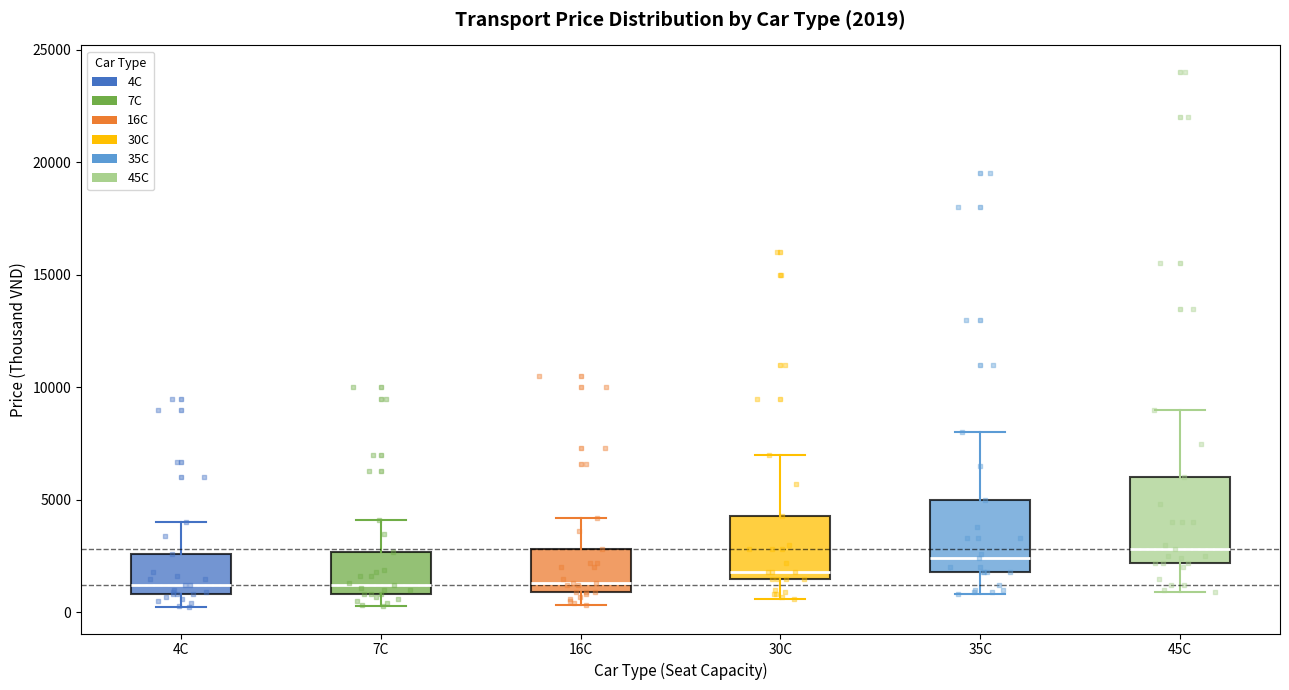

Comparing the boxes themselves (not the whiskers), which one is the tallest?

45C